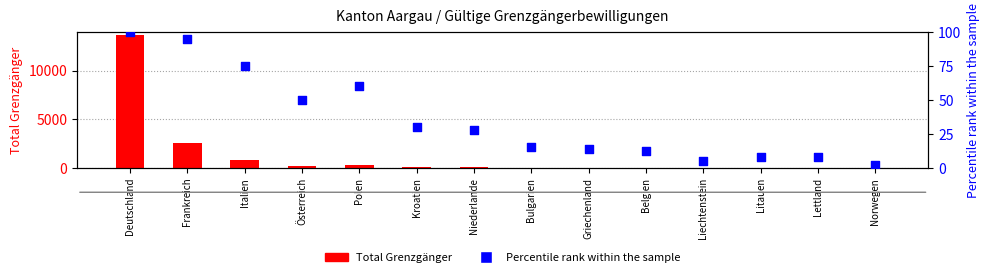

At how many categories does at least one series exceed 2399?

2